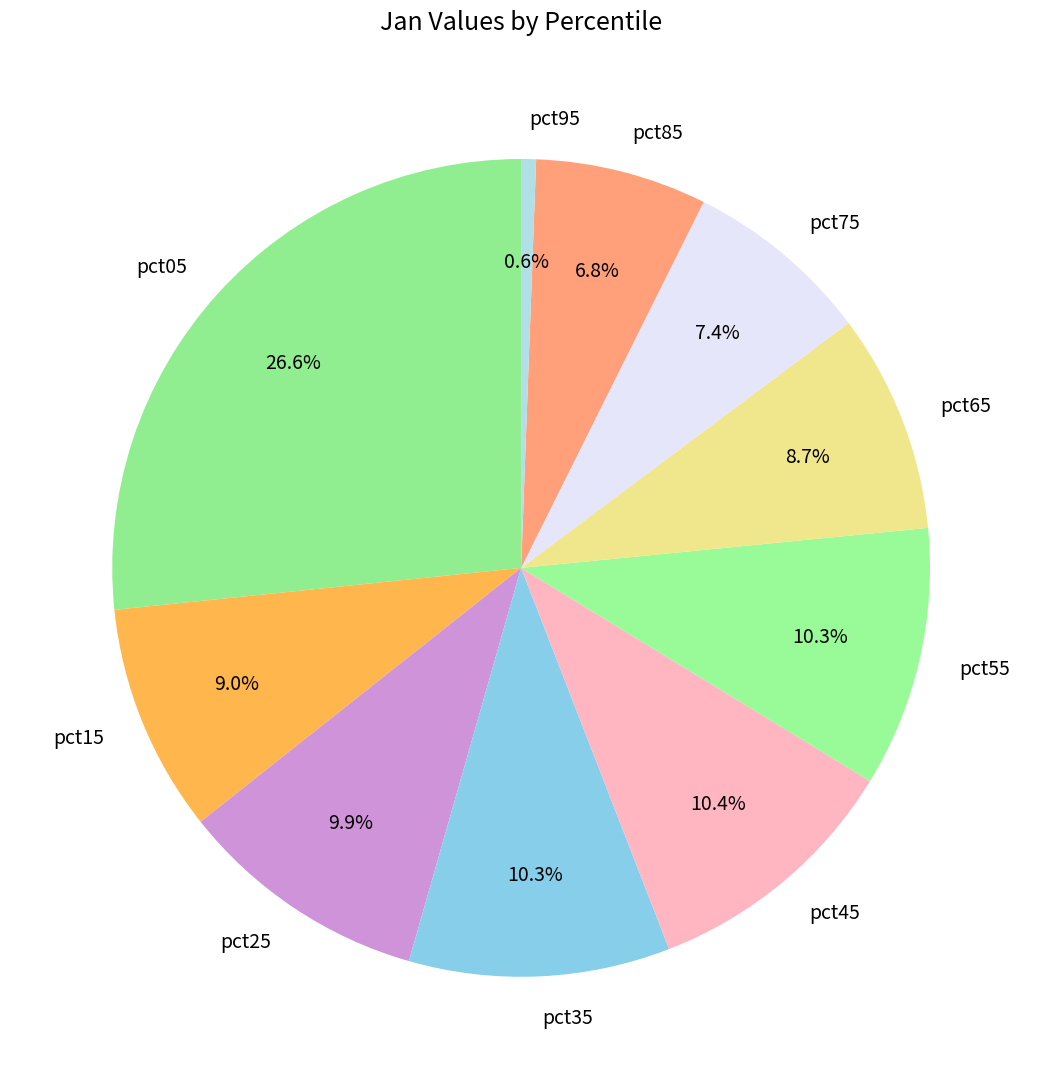

What is the largest slice in the pie chart?

pct05